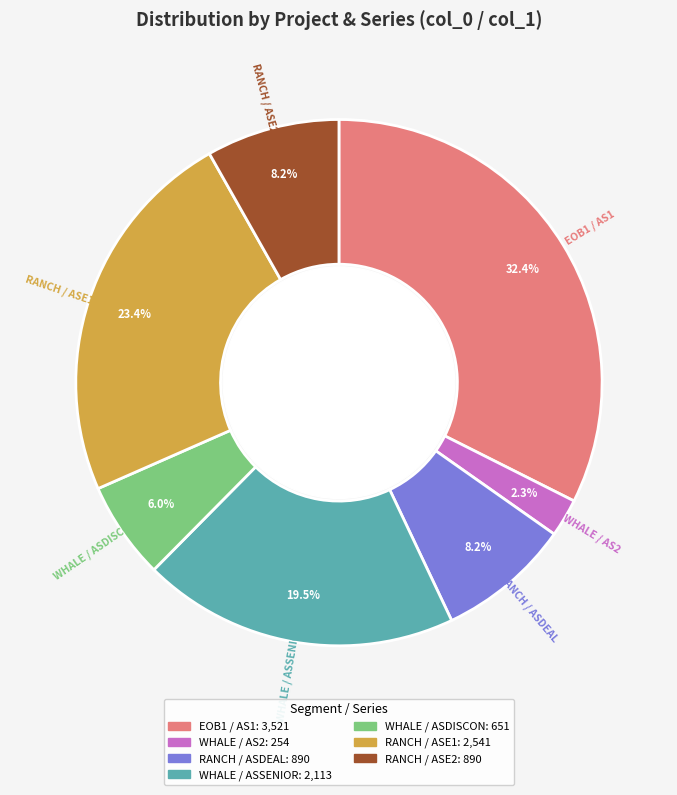

The RANCH / ASDEAL slice represents 15% of the pie. True or false?

False